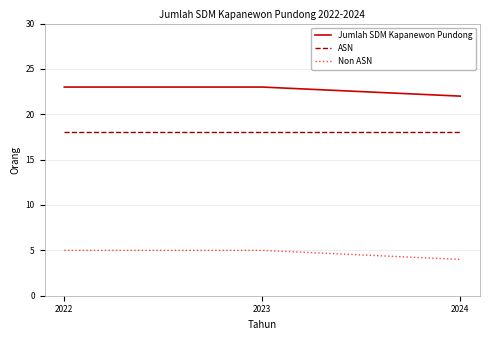

At 2023, list the series in order from smallest to largest.

Non ASN, ASN, Jumlah SDM Kapanewon Pundong